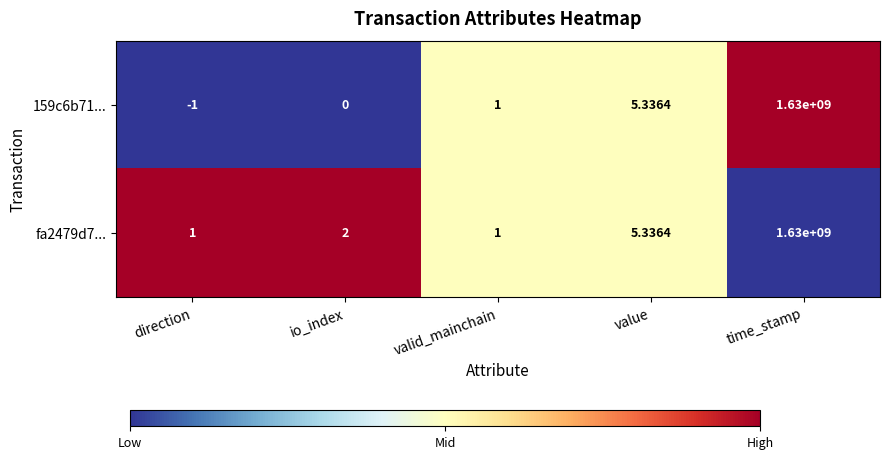

Is the value of 159c6b71... at io_index greater than the value of fa2479d7... at io_index?

No